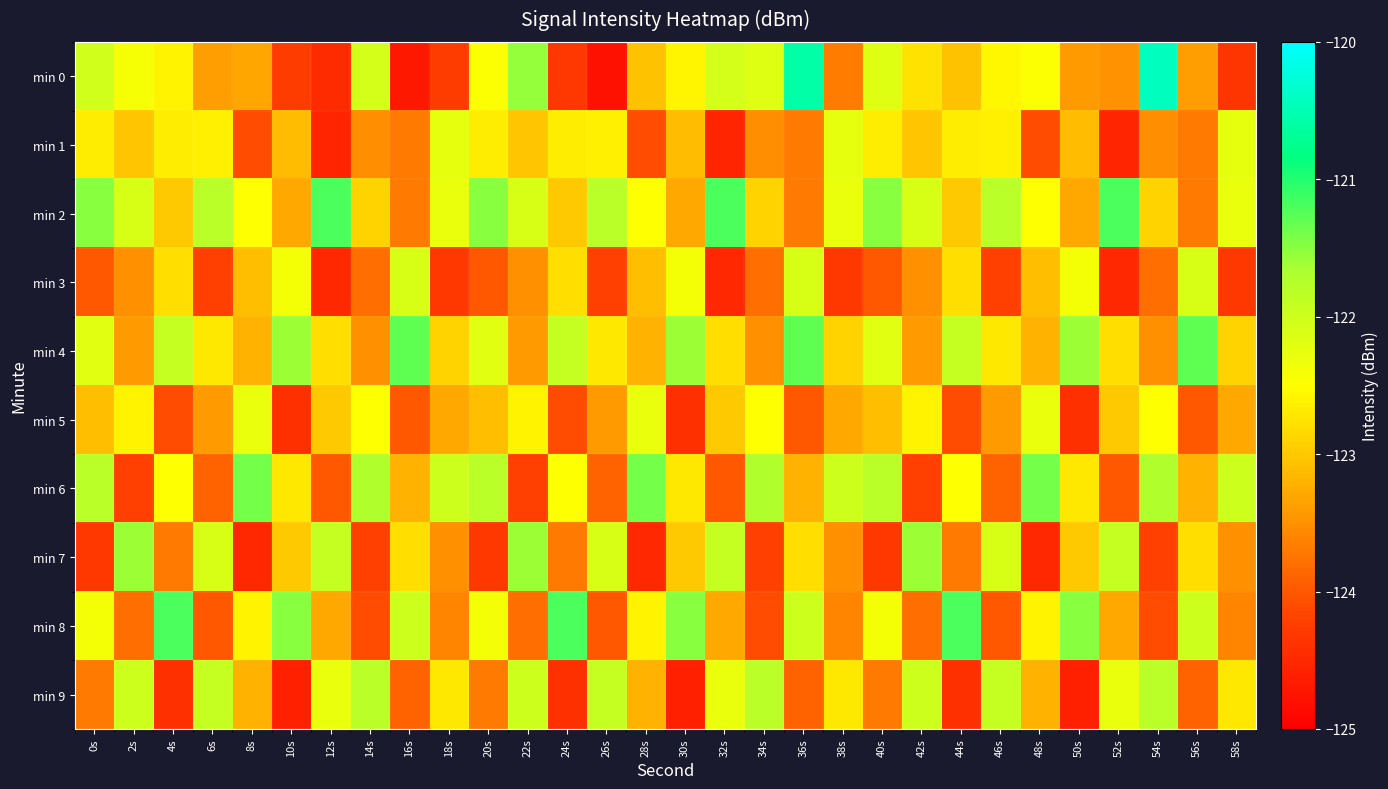

Rank the series at 32s from highest to lowest value.

min 2, min 7, min 0, min 9, min 4, min 5, min 8, min 6, min 3, min 1